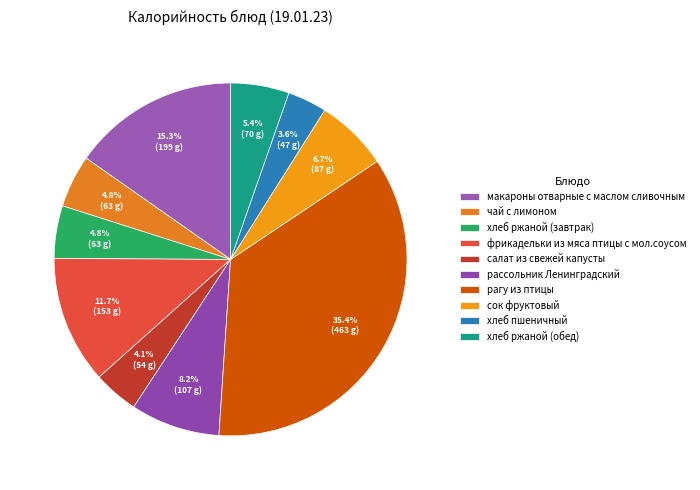

Which slice is the largest?

рагу из птицы